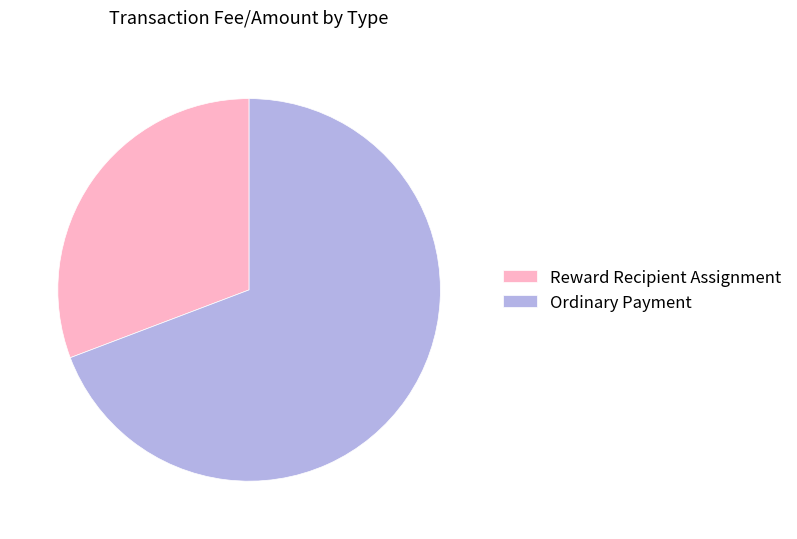

Do Ordinary Payment and Reward Recipient Assignment together represent more than half of the pie?

Yes